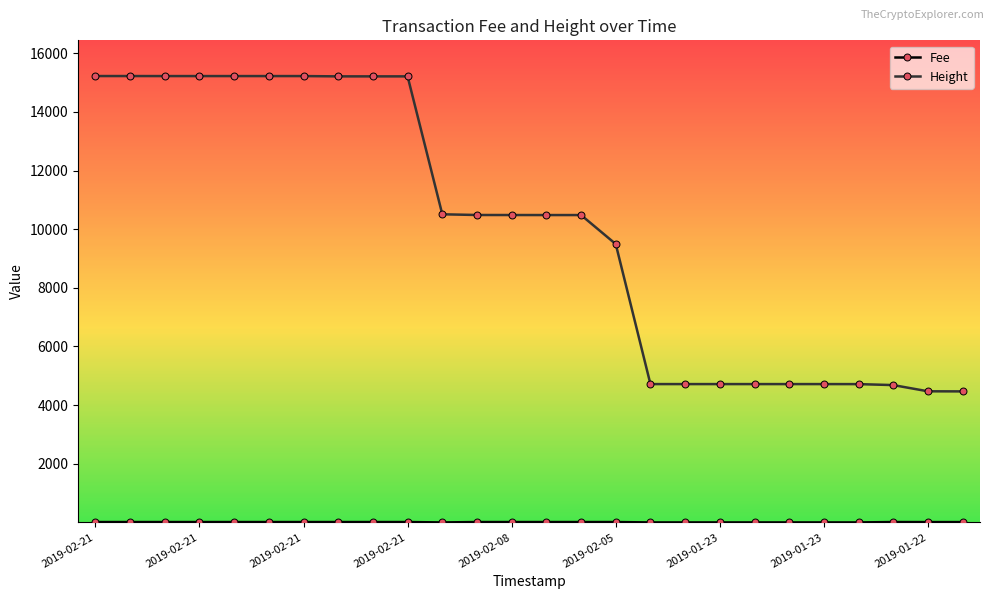

What is the average value of the Height series?

10029.4